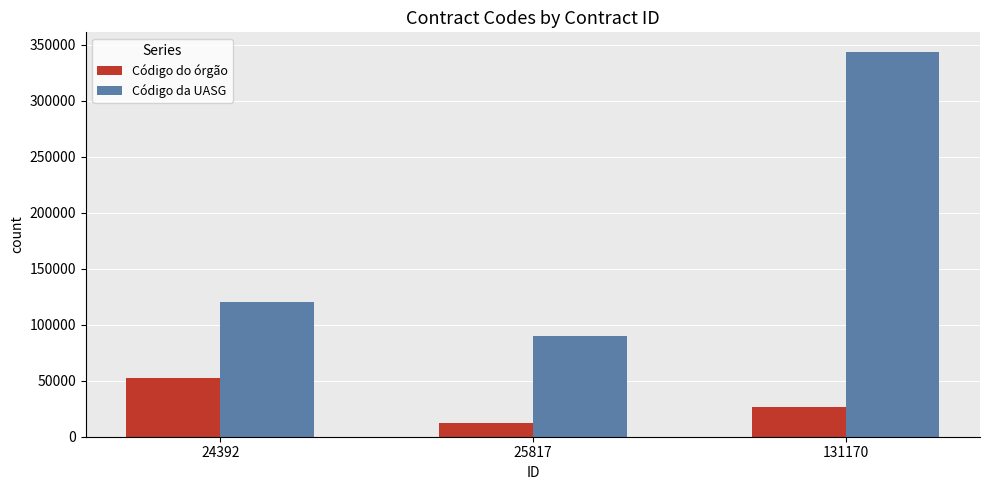

List the labels in order of Código do órgão value, smallest first.

25817, 131170, 24392